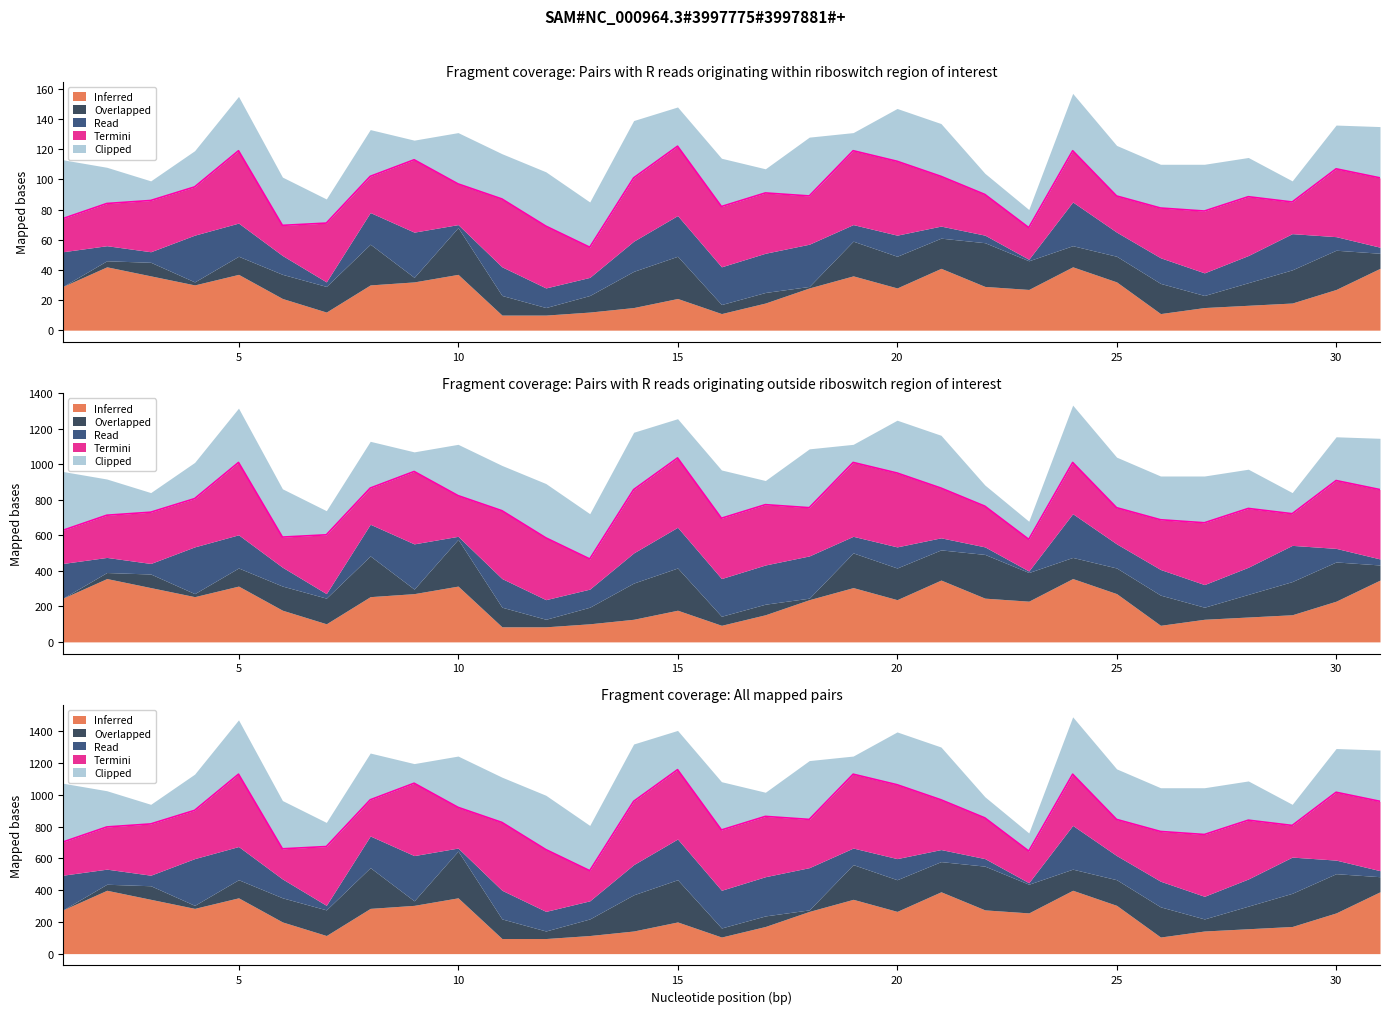

Where is Overlapped nearest to the value 499?

10